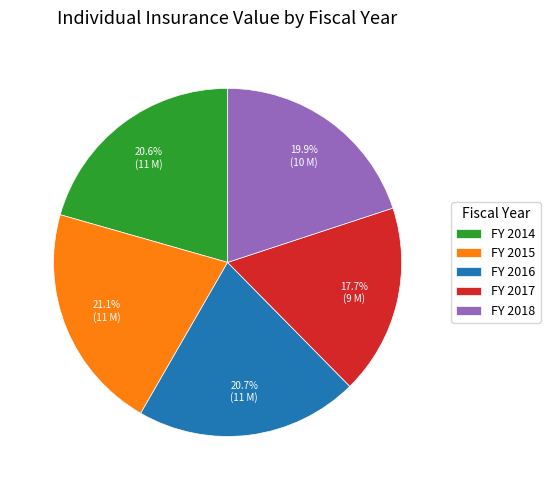

What is the total percentage of FY 2016 and FY 2014?

41.3%